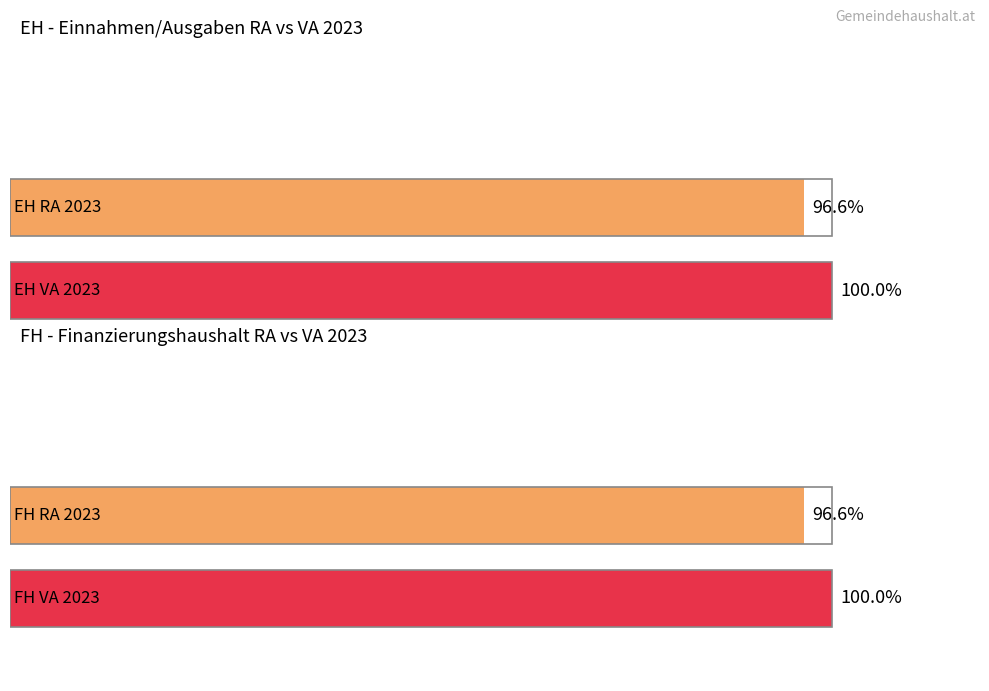

What are all the series names shown in the legend?

EH RA 2023, EH VA 2023, FH RA 2023, FH VA 2023